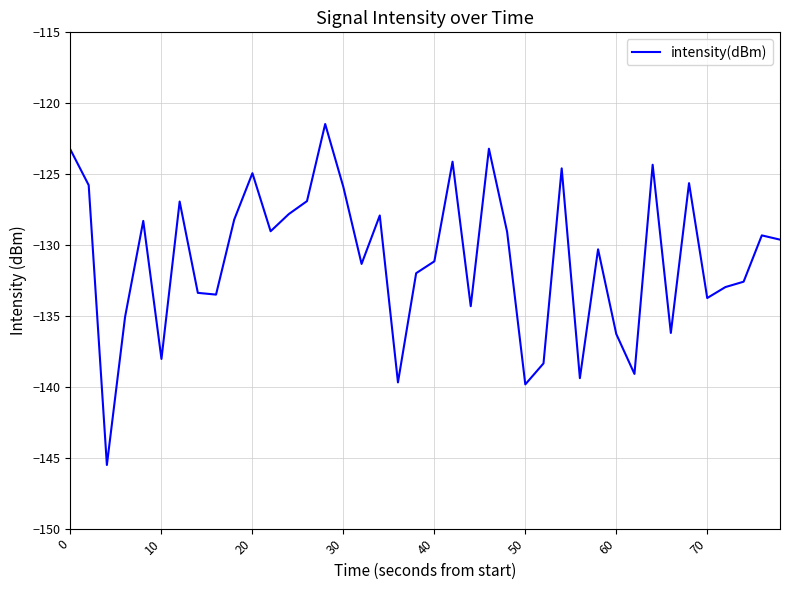

What is the difference between the maximum and minimum values?

24.0